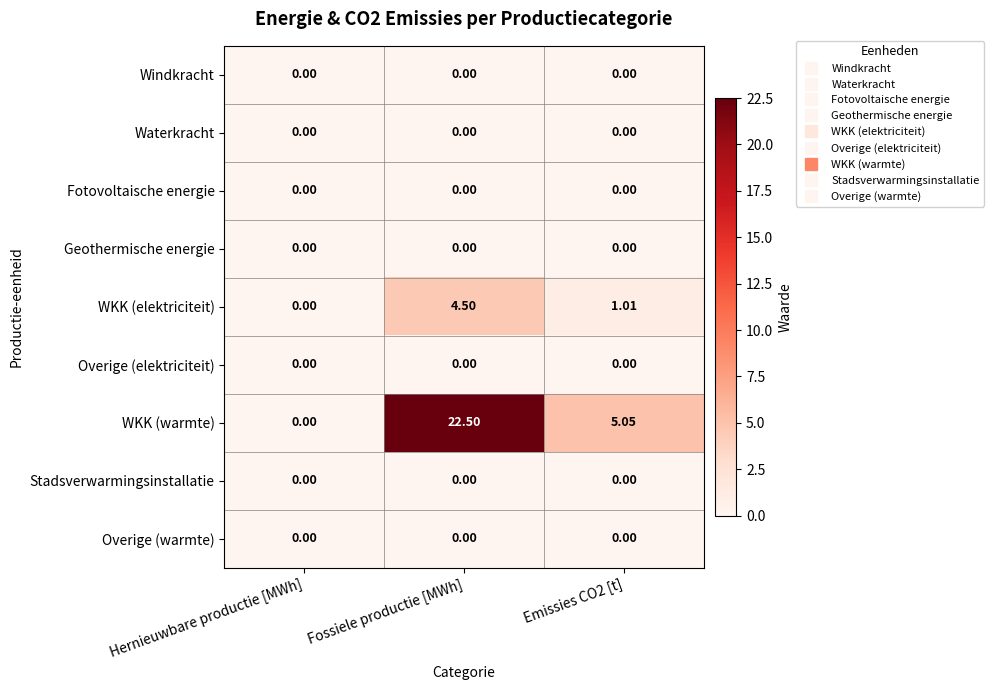

Which series has the largest total across all categories?

WKK (warmte)